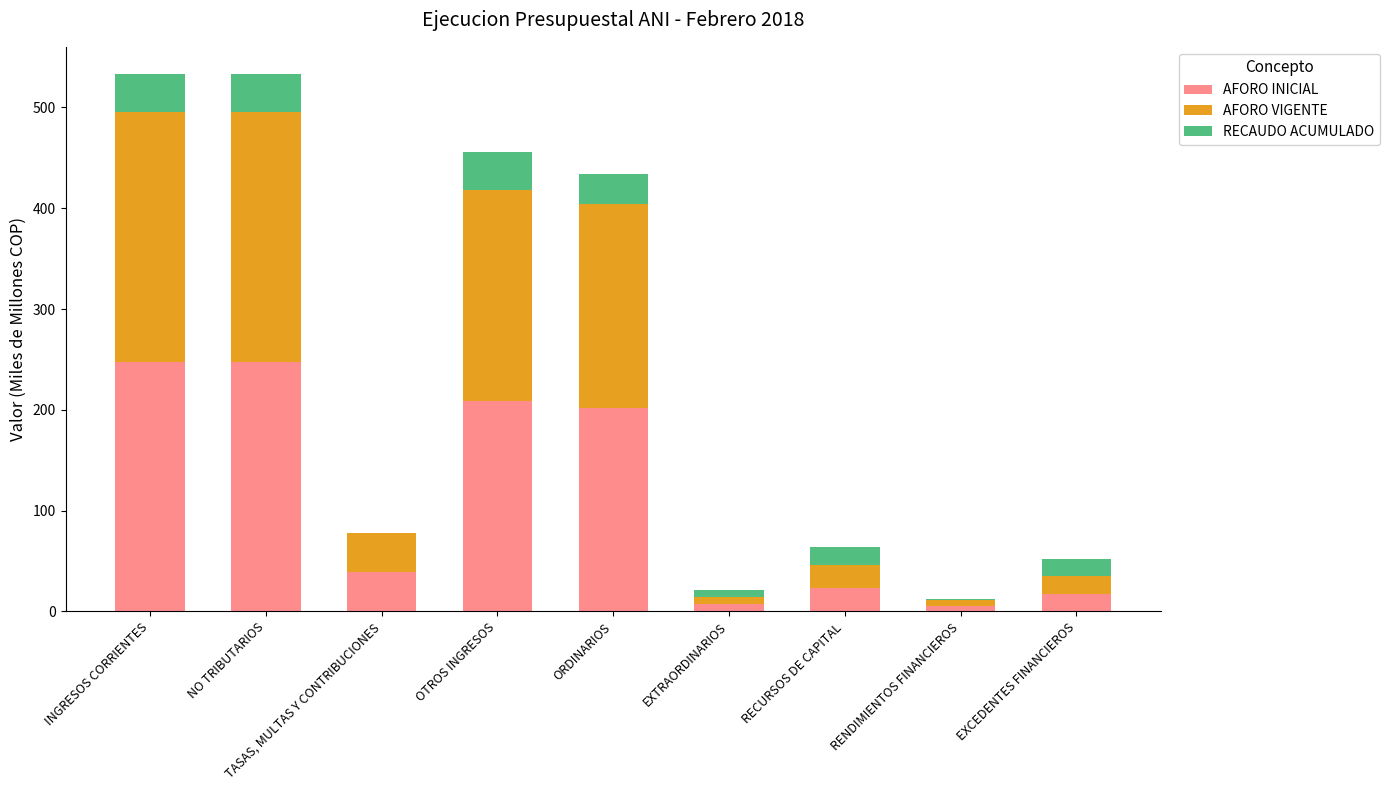

How many categories are shown in the chart?

9